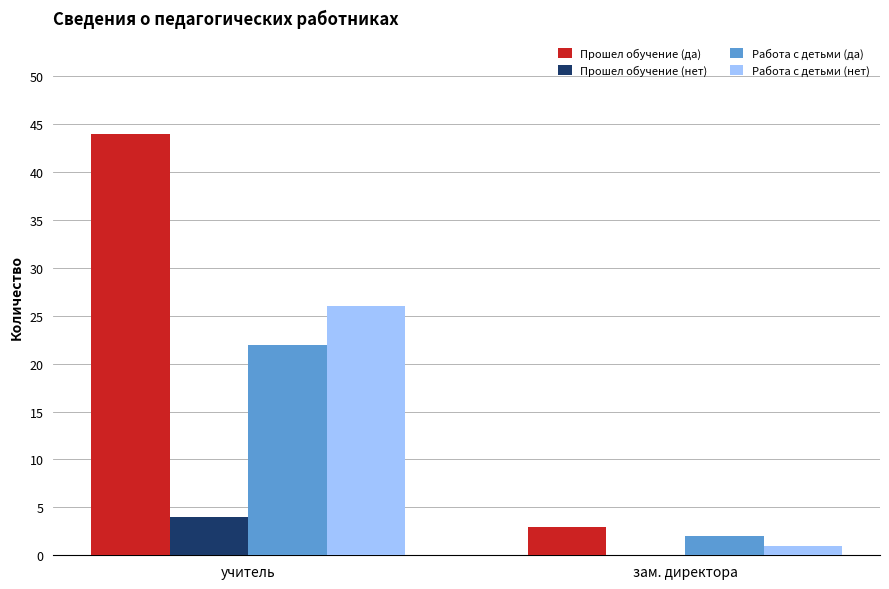

Read the Прошел обучение (да) value at зам. директора, to the nearest 5.

5